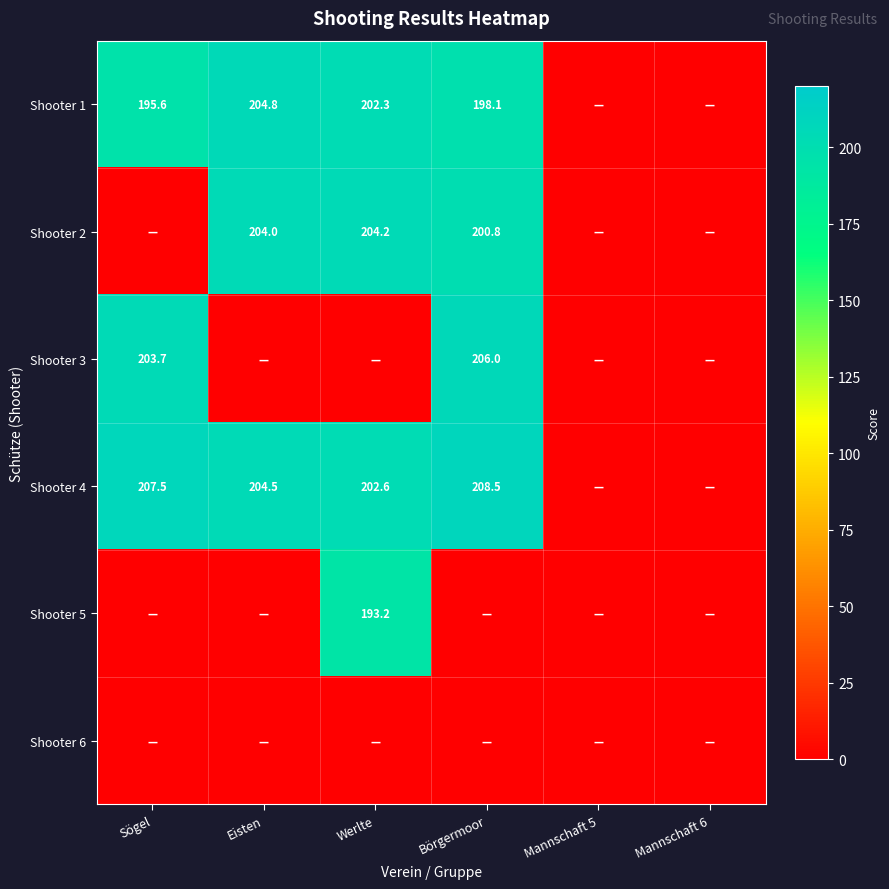

What is the sum of the Shooter 1 values at Eisten and Werlte?

407.1